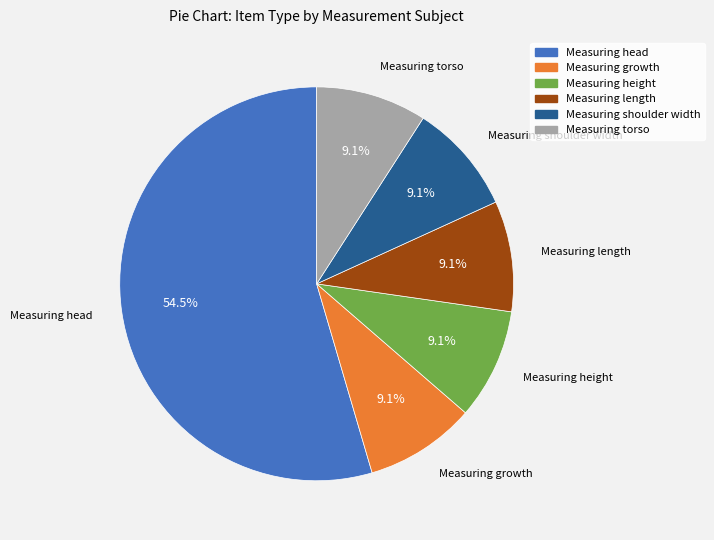

Is there any slice that represents more than half of the pie?

Yes